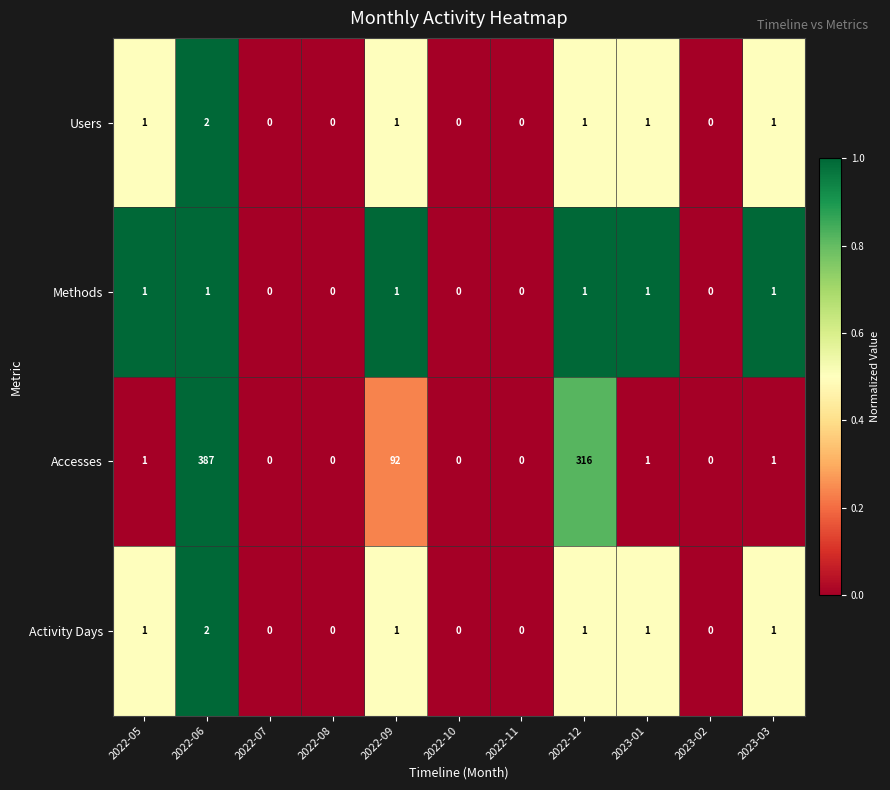

Which series has the widest spread of values?

Accesses